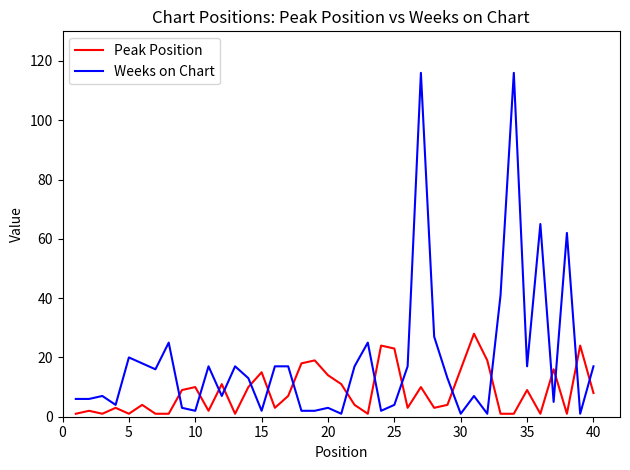

What is the maximum value shown in the chart?

116